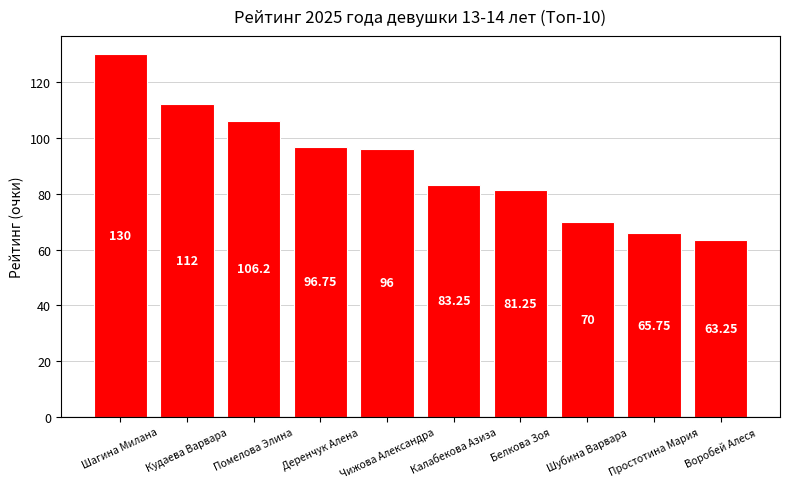

What is the sum of all values?

904.5